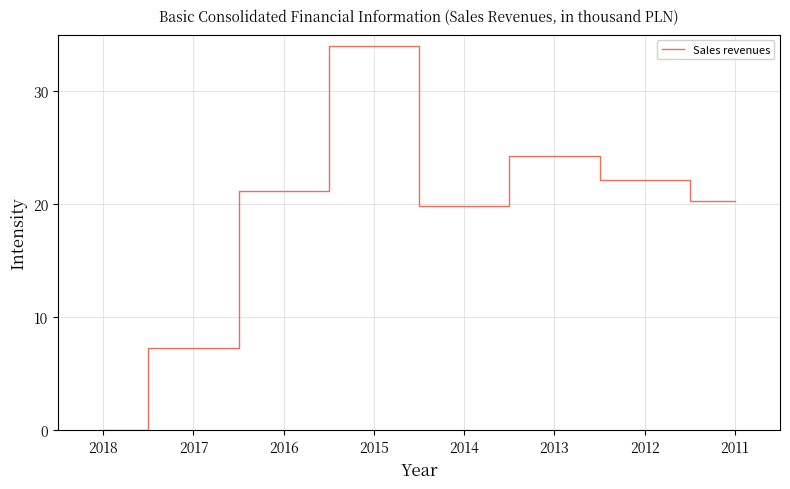

At which category does the data reach its first local valley?

2014